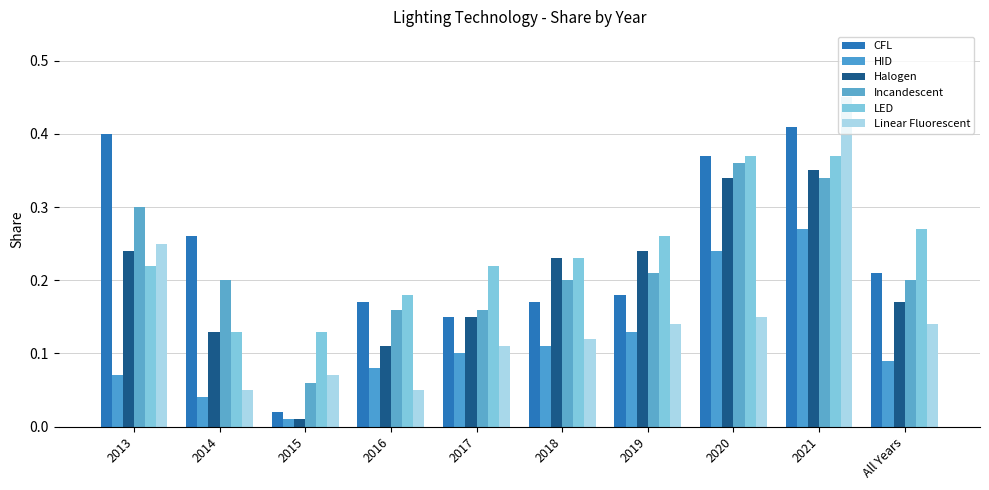

List the series in order of their peak value, highest first.

Linear Fluorescent, CFL, LED, Incandescent, Halogen, HID